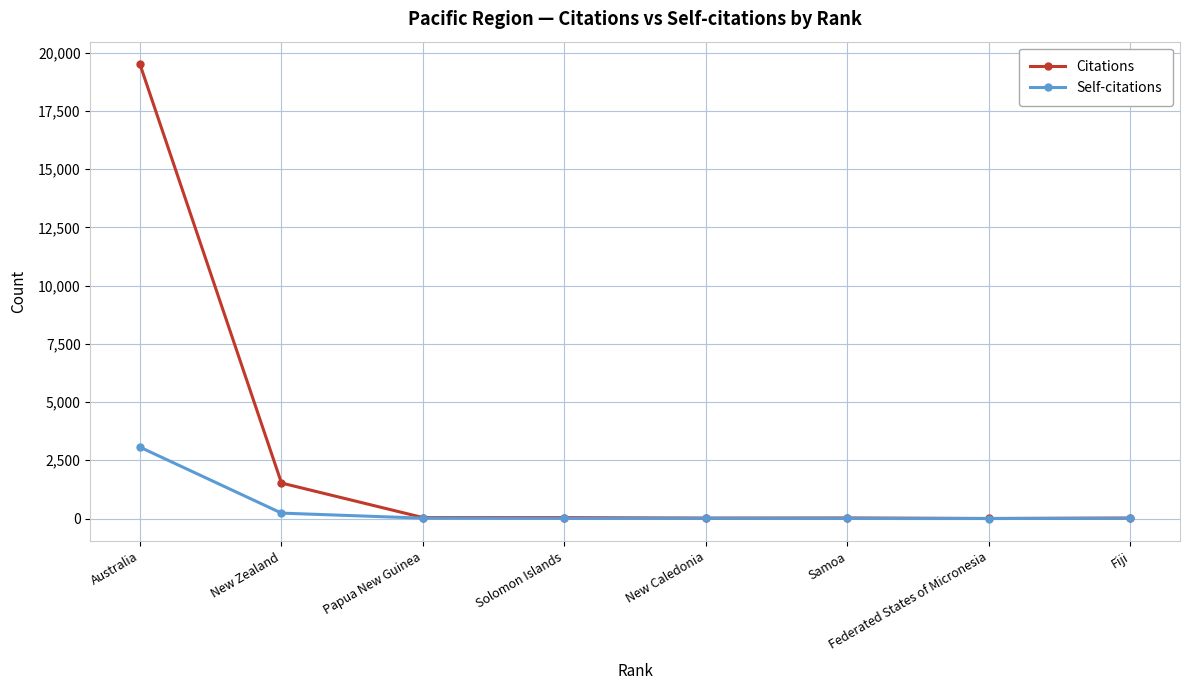

True or false: Citations has a value of 19500 at Australia.

True